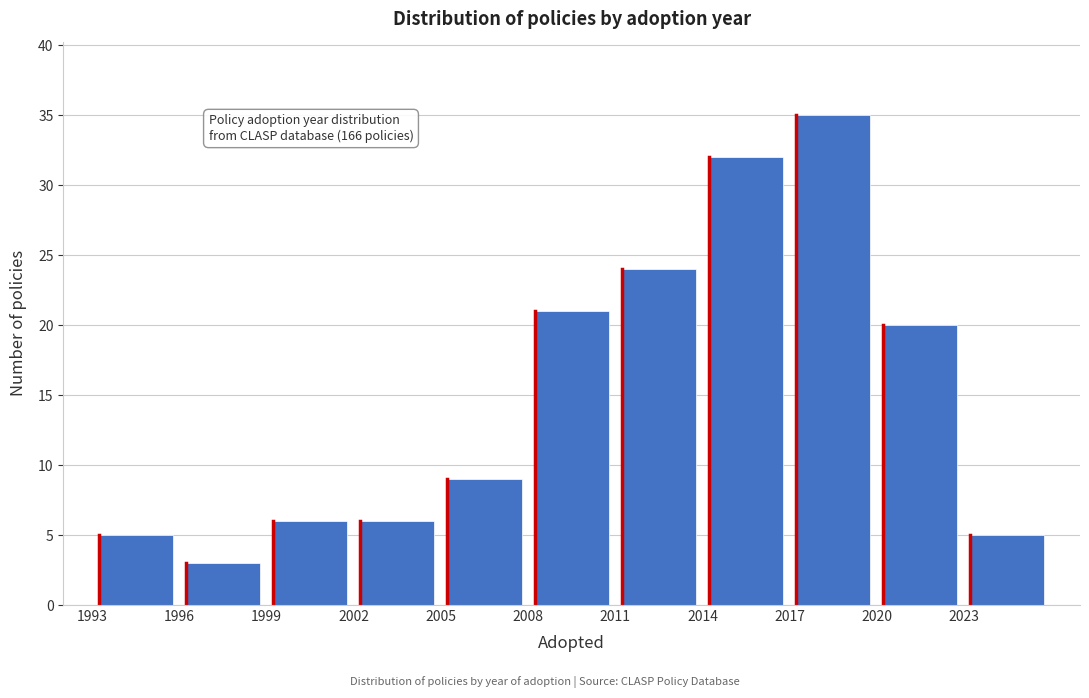

Over which range of the x-axis is the bar tallest?

2017 to 2020